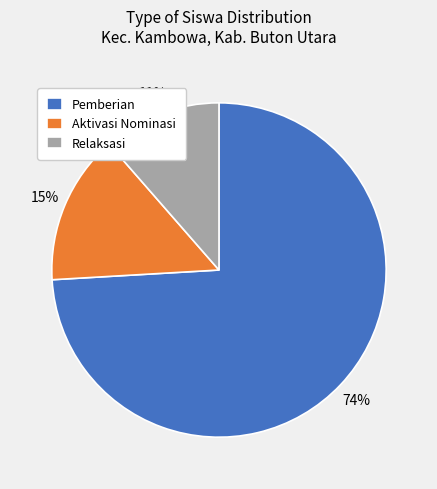

Which has a higher value, Relaksasi or Aktivasi Nominasi?

Aktivasi Nominasi